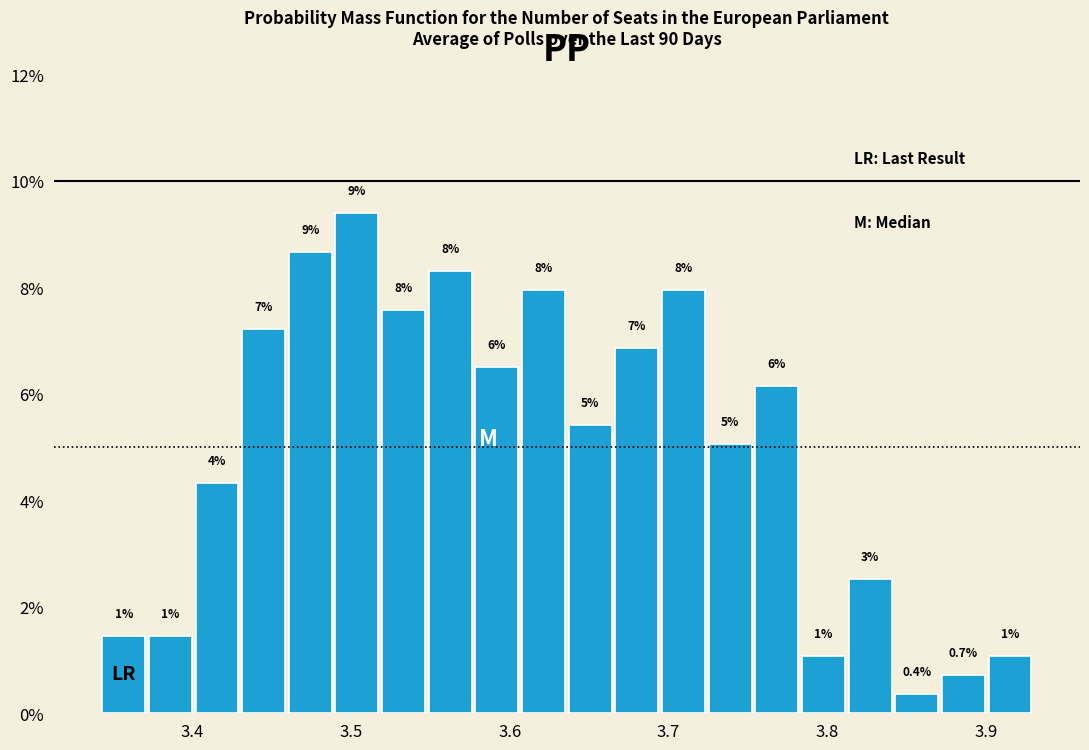

Around what value on the x-axis is the tallest bar? Give the approximate position of its centre, as read against the axis.

3.50